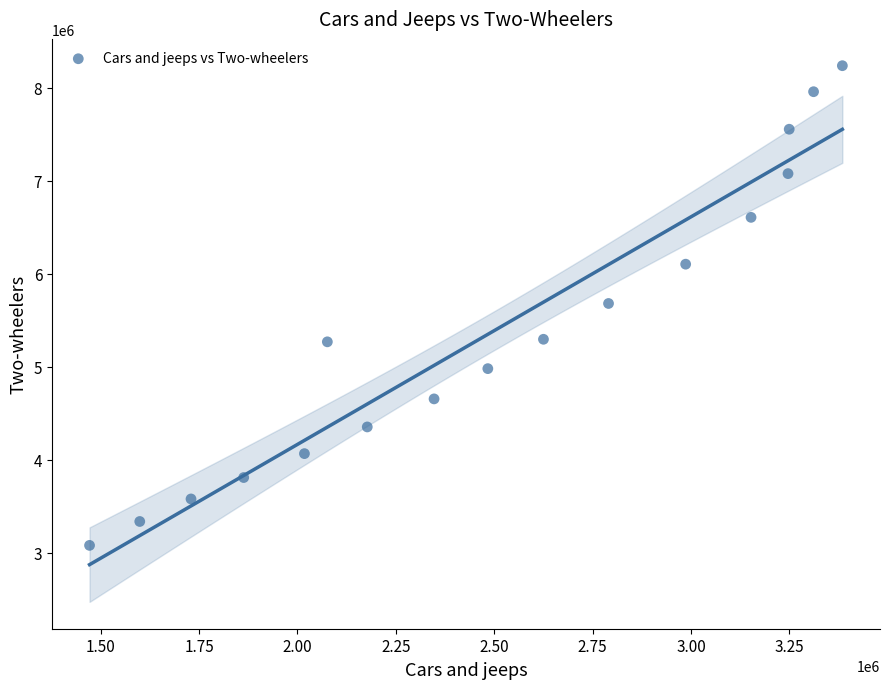

What is the range of X values (max minus min)?

1912878